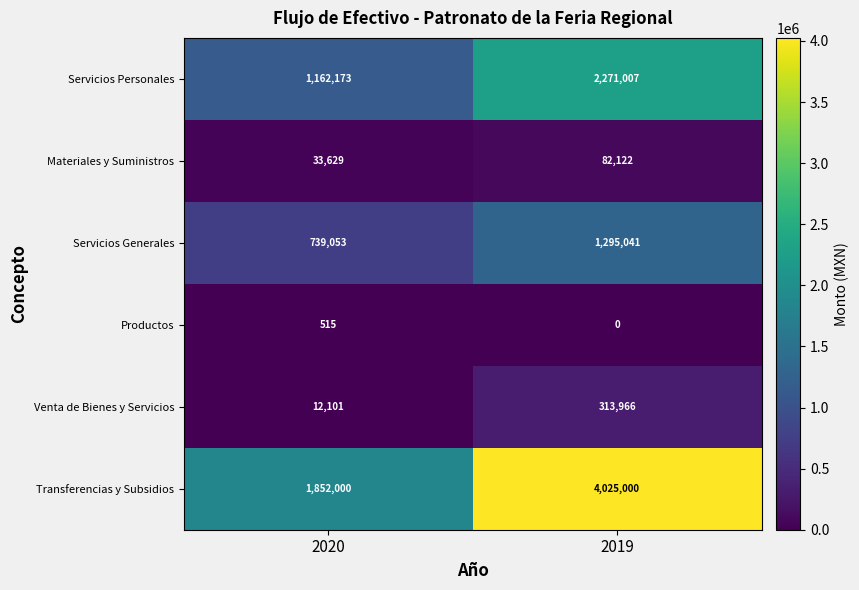

What is the average value of the Transferencias y Subsidios series?

2938500